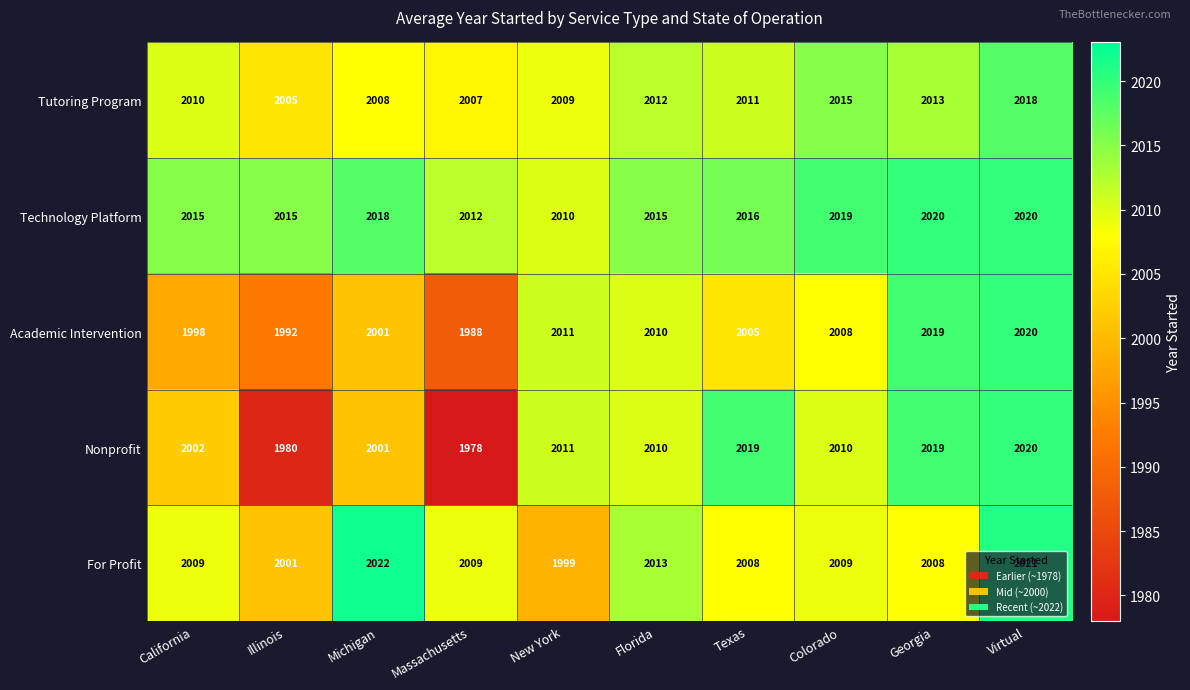

The Tutoring Program series shows 3488 at Florida. True or false?

False